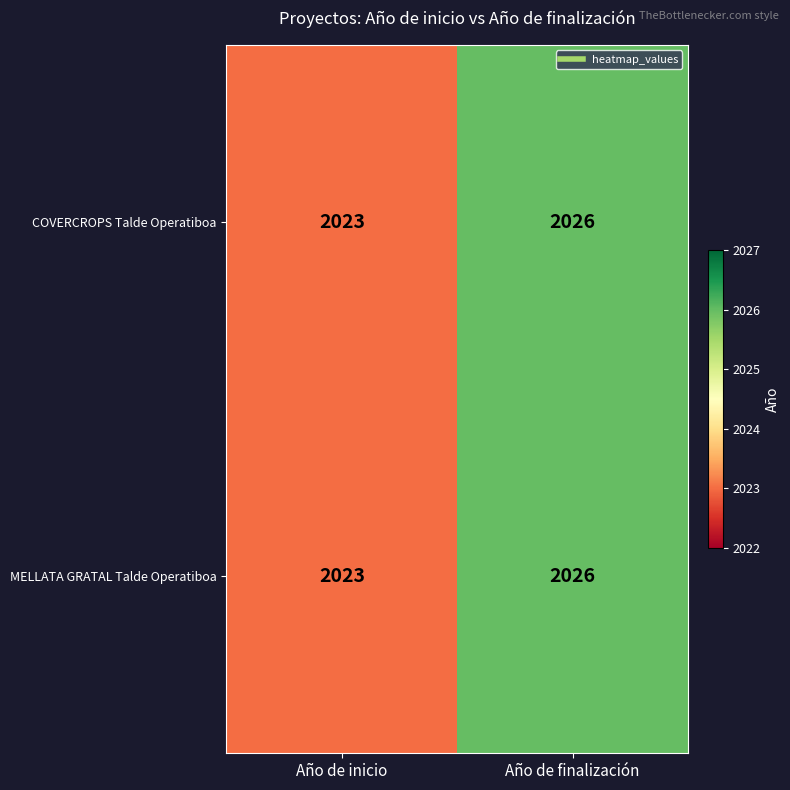

At which label does COVERCROPS Talde Operatiboa reach its minimum?

Año de inicio